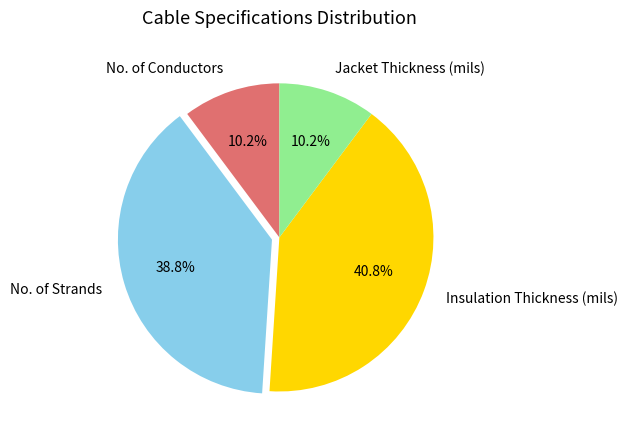

True or false: Jacket Thickness (mils) accounts for 10% of the total.

True